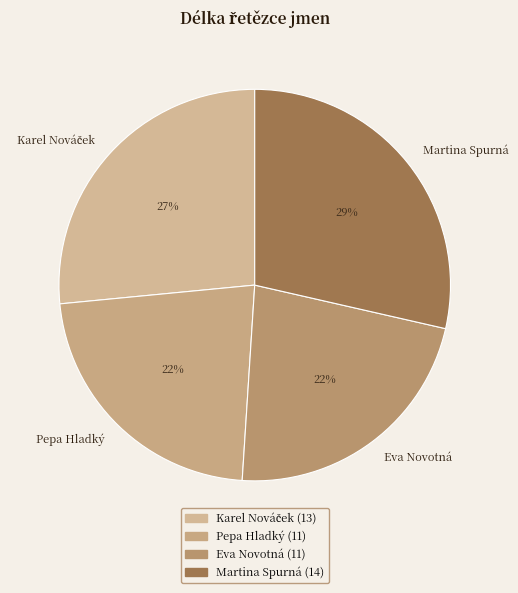

To the nearest percent, what is the combined percentage of Martina Spurná and Pepa Hladký?

51%